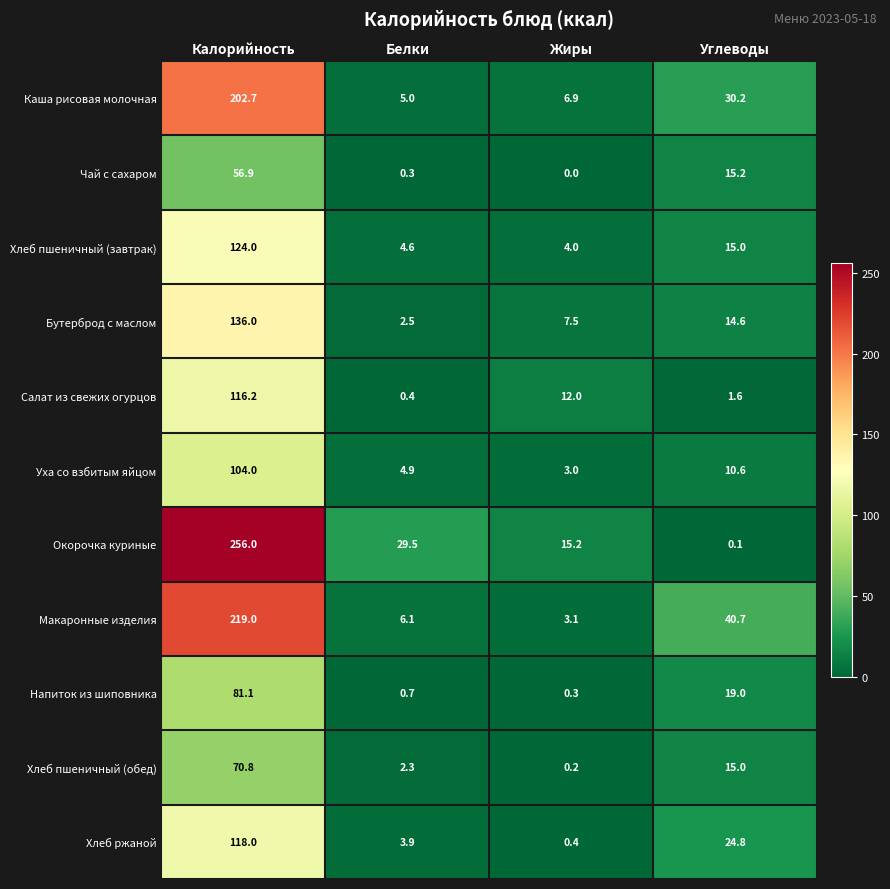

Which category has the highest value across all series?

Калорийность